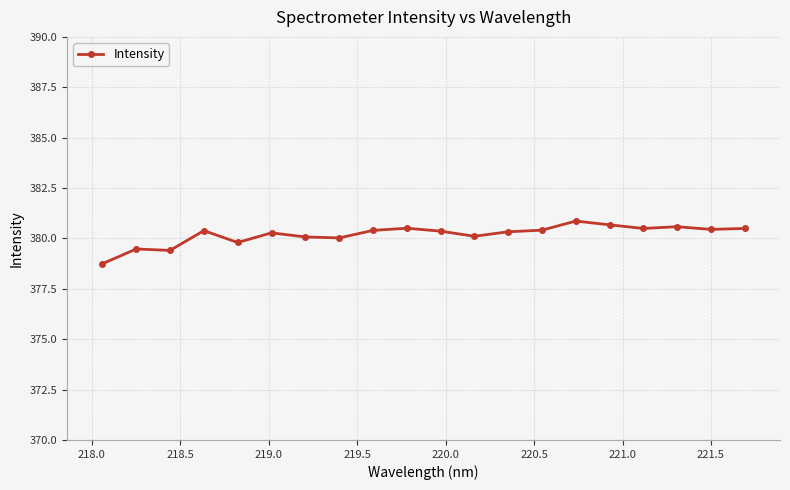

What is the value of the 16th point from the left?

380.7